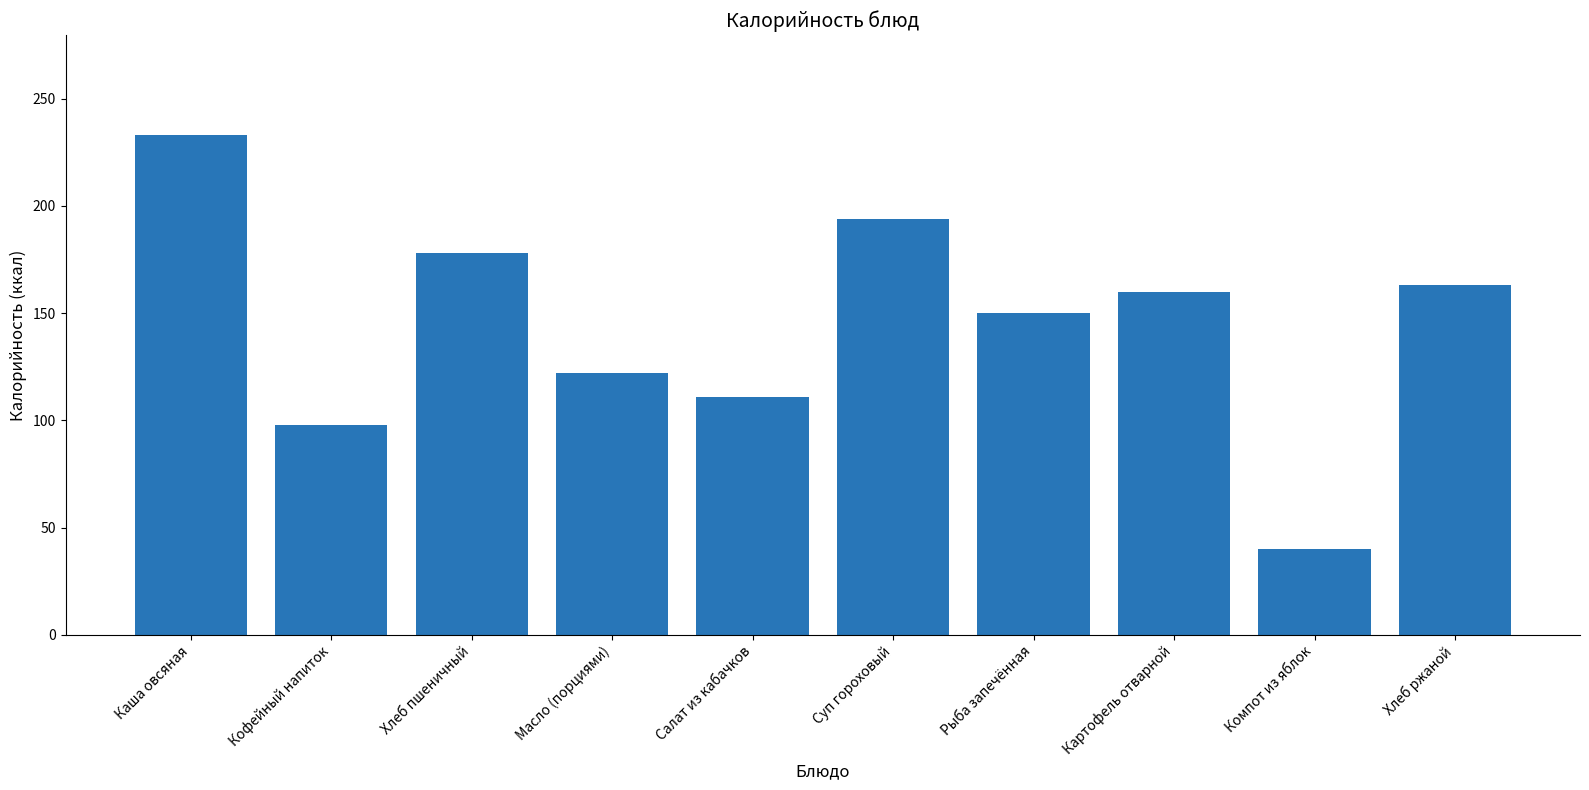

Reading right to left, transcribe all the data shown in this chart.

Хлеб ржаной=163	Компот из яблок=40	Картофель отварной=160	Рыба запечённая=150	Суп гороховый=194	Салат из кабачков=111	Масло (порциями)=122	Хлеб пшеничный=178	Кофейный напиток=98	Каша овсяная=233